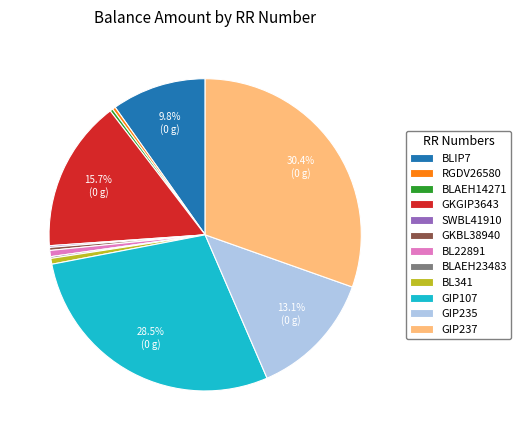

What portion of the pie excludes GIP237?

69.6%